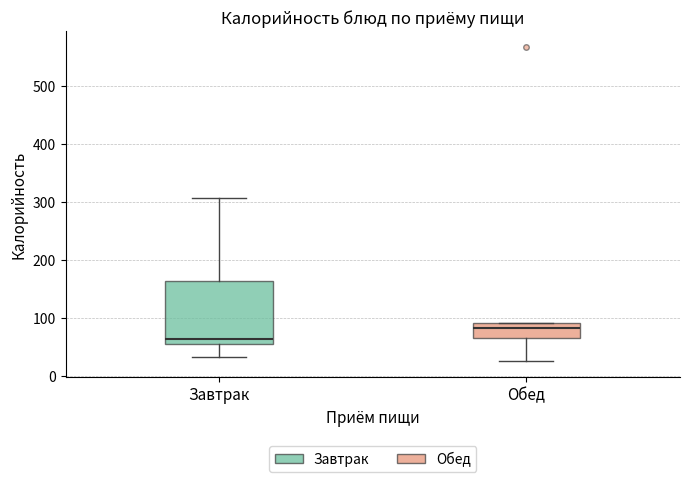

Which box's median line is the lowest?

Завтрак